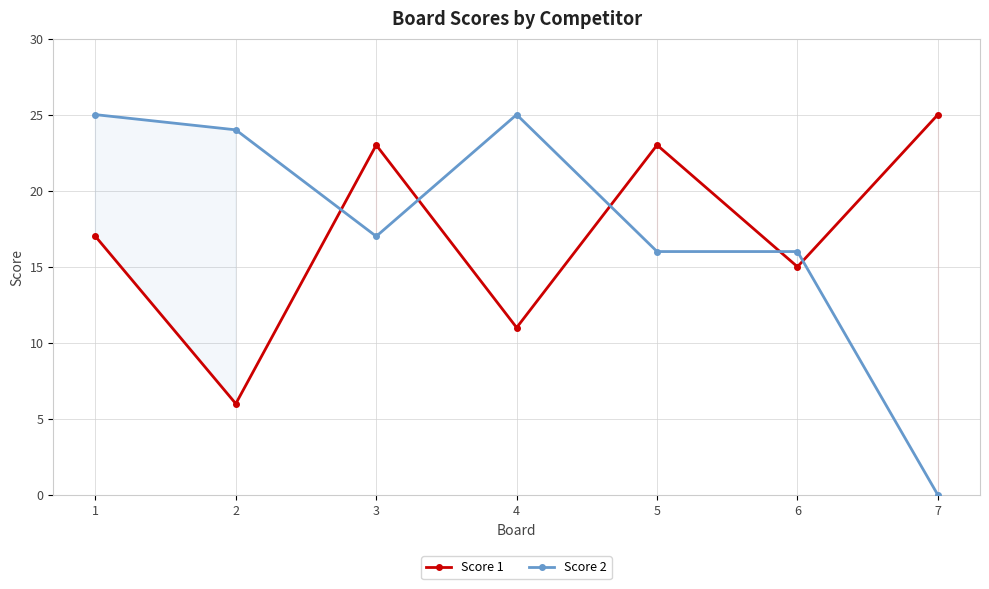

Rank the categories by Score 2 value from lowest to highest.

7, 5, 6, 3, 2, 1, 4